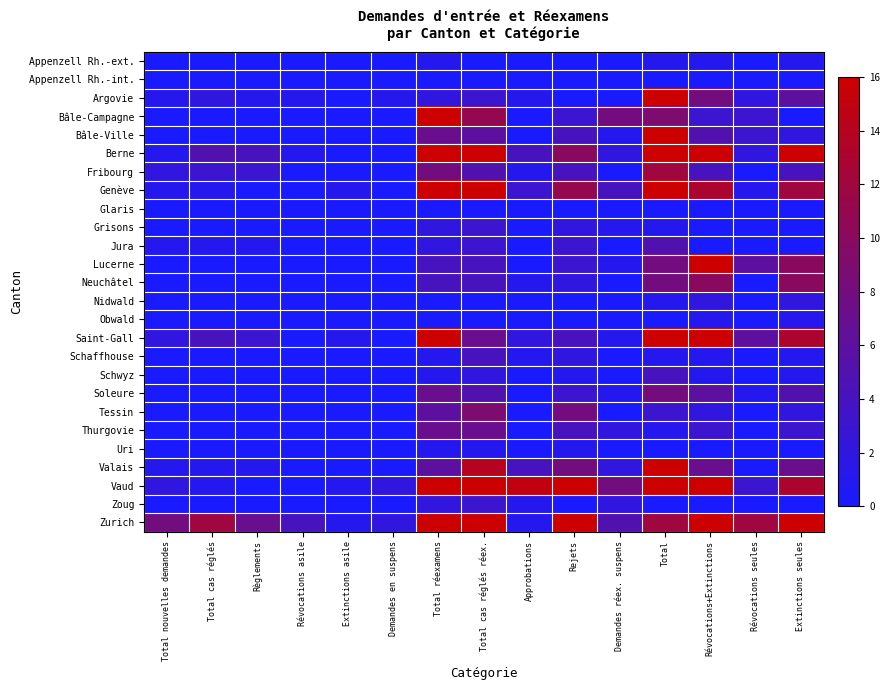

At which category is the sum across all series the highest?

Total